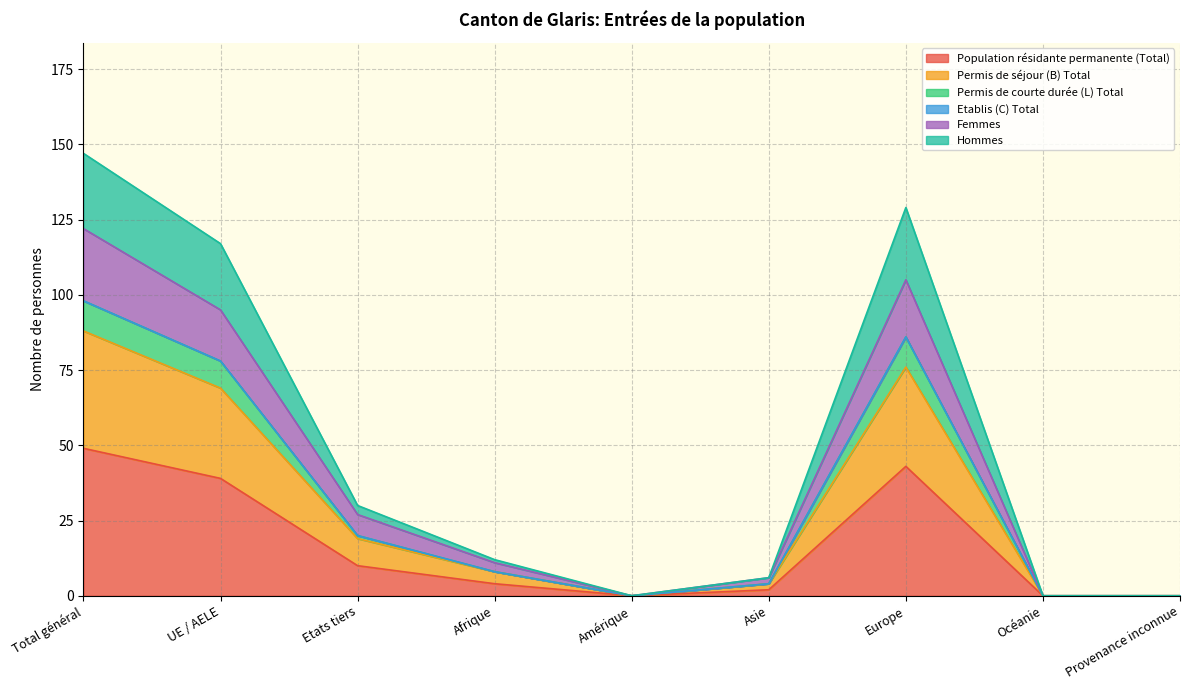

What is the label of the 3rd point from the right?

Europe